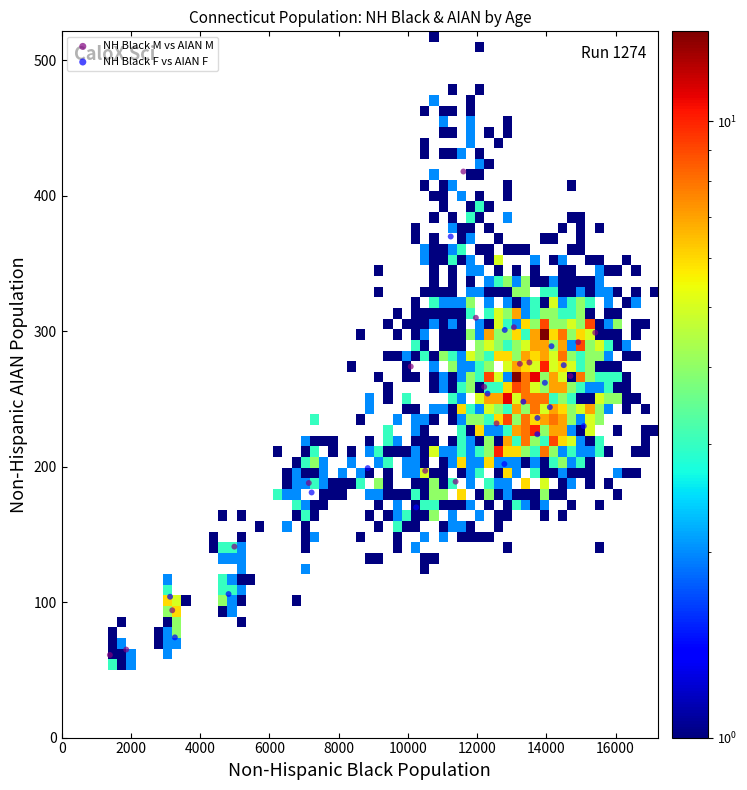

Which series reaches the maximum Y coordinate?

NH Black M vs AIAN M